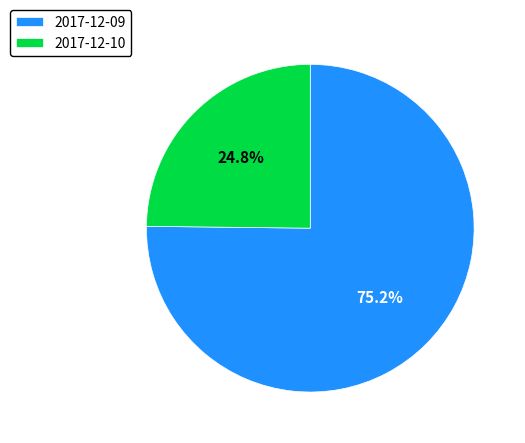

Do 2017-12-09 and 2017-12-10 together represent more than half of the pie?

Yes